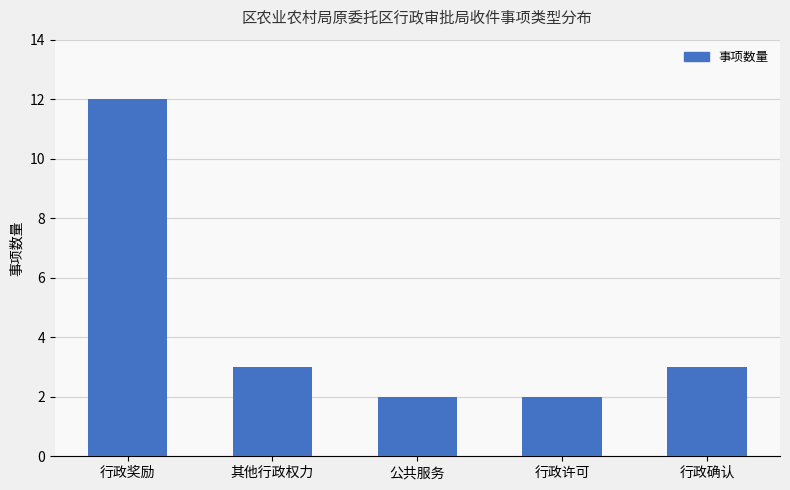

Does the chart contain any negative values?

No